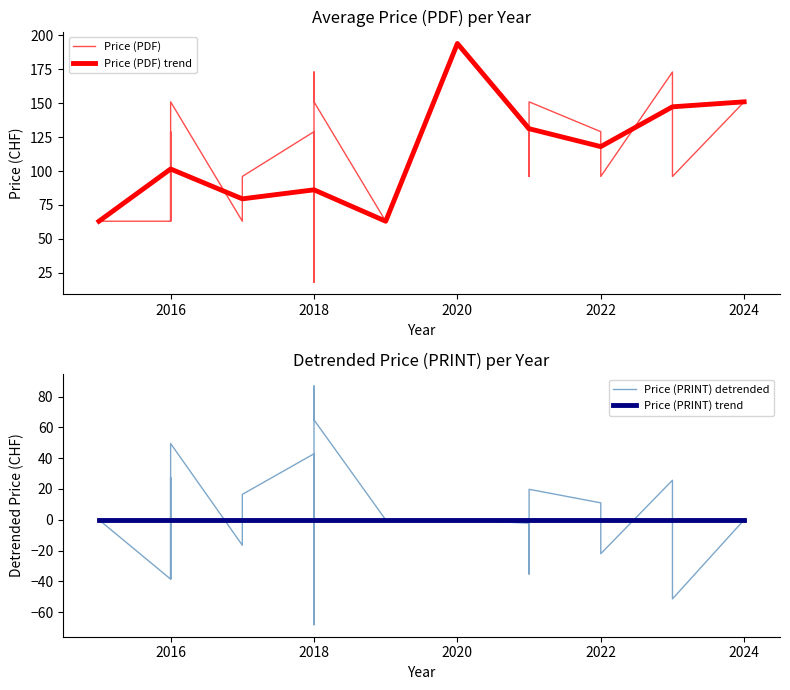

What is the maximum value for Price (PDF)?

194